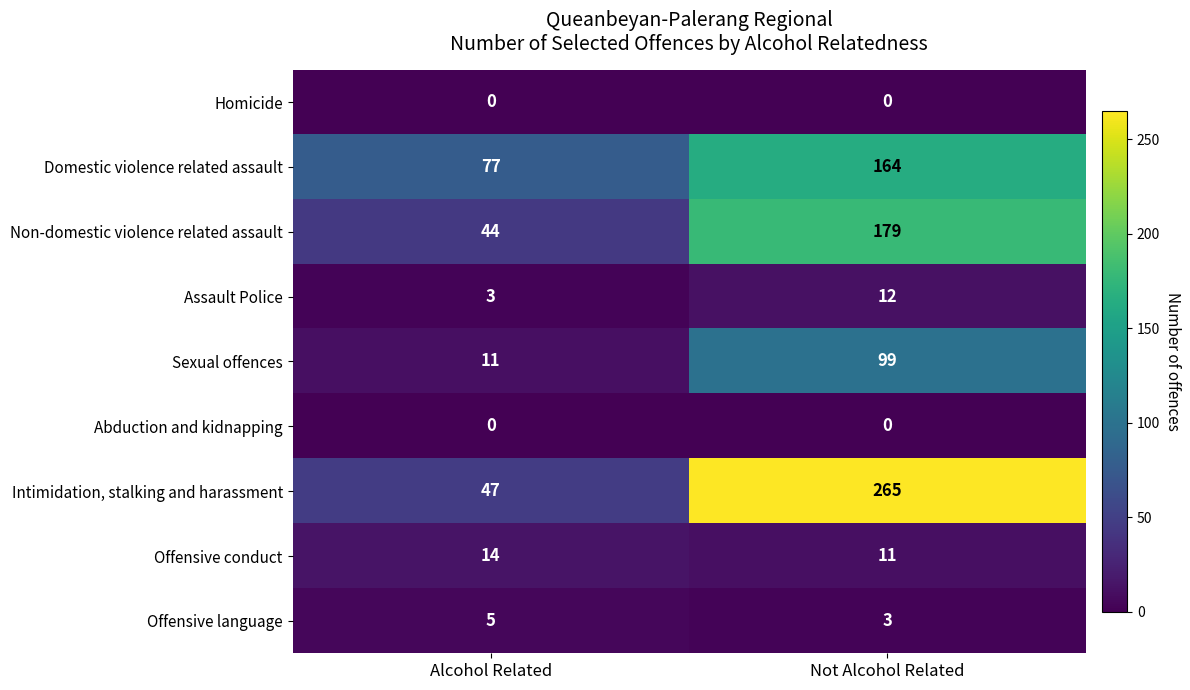

Is it true that Domestic violence related assault equals 20 at Alcohol Related?

False